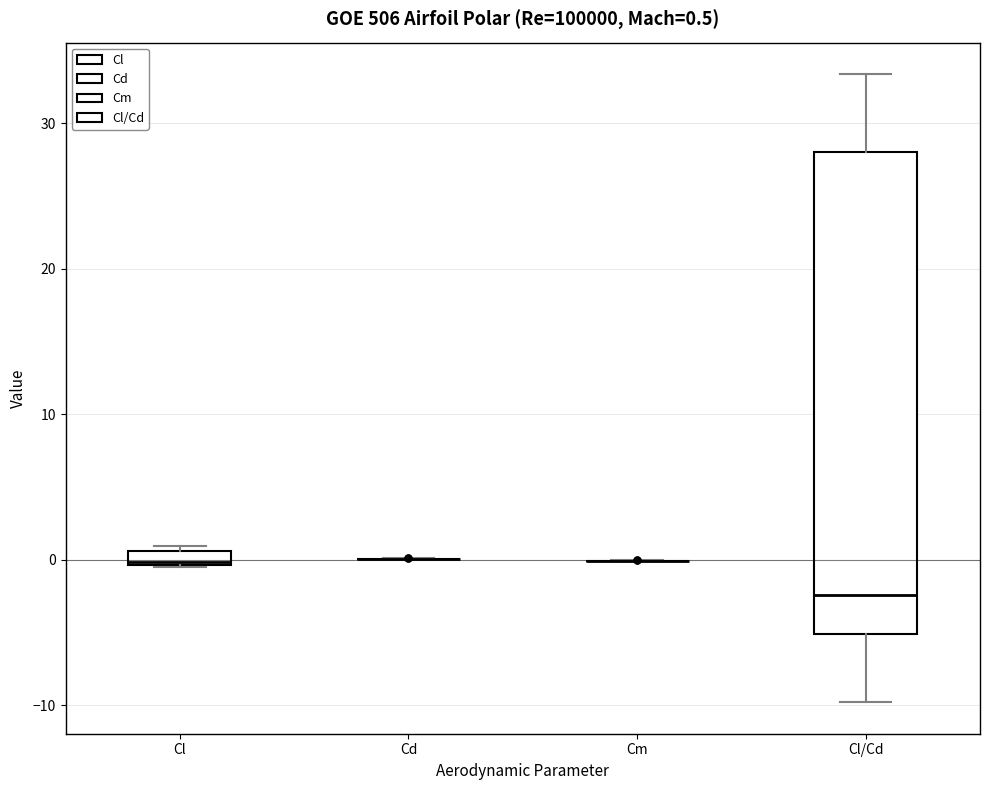

Comparing the boxes themselves (not the whiskers), which one is the tallest?

Cl/Cd